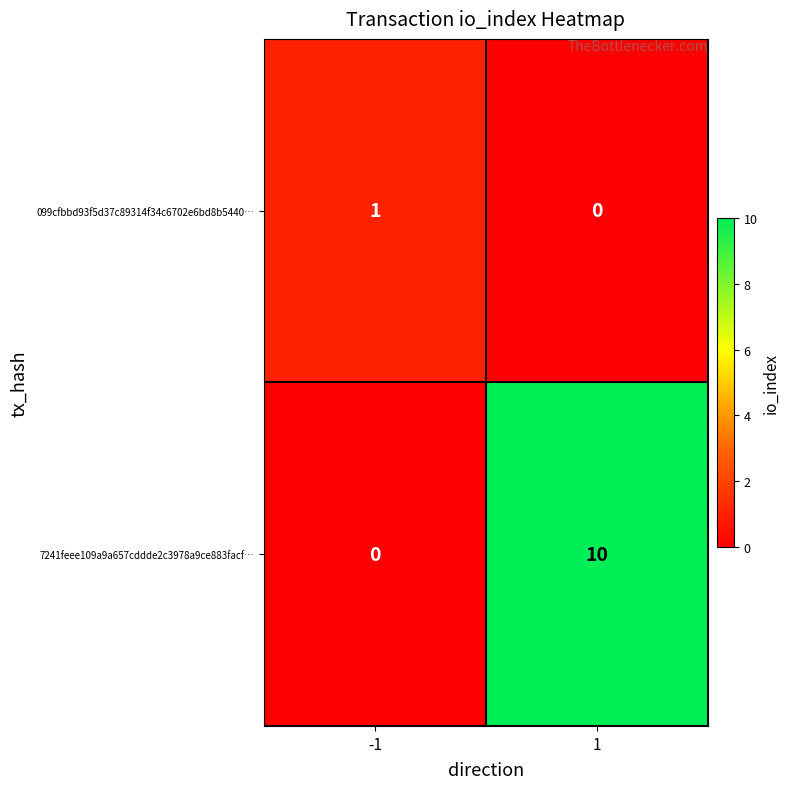

At which category is the sum across all series the highest?

1